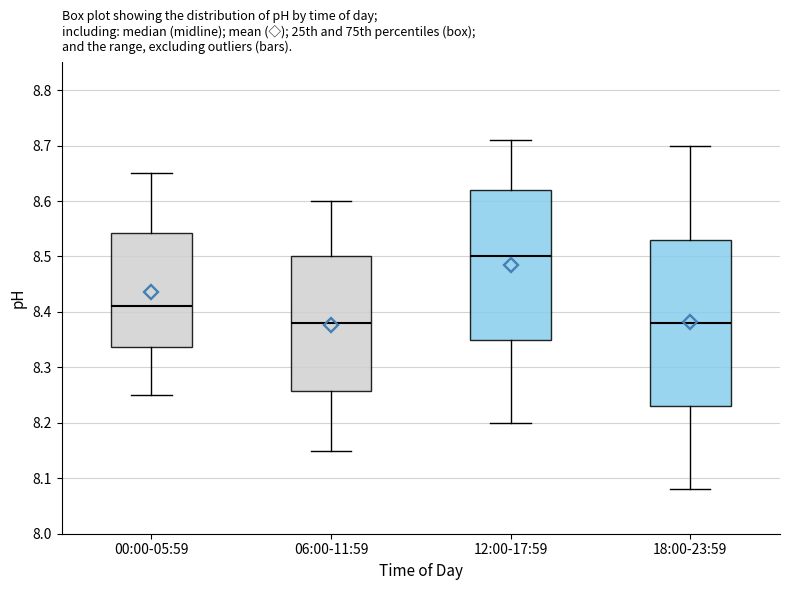

Which box is the tallest, from its lower edge to its upper edge?

18:00-23:59